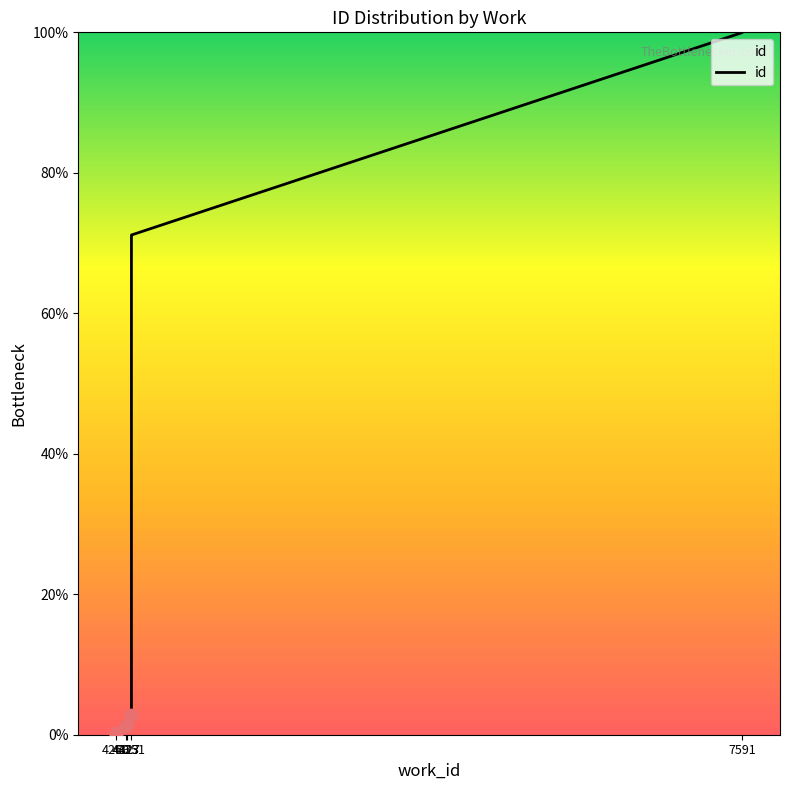

Between 4269 and 4269, which is larger?

4269